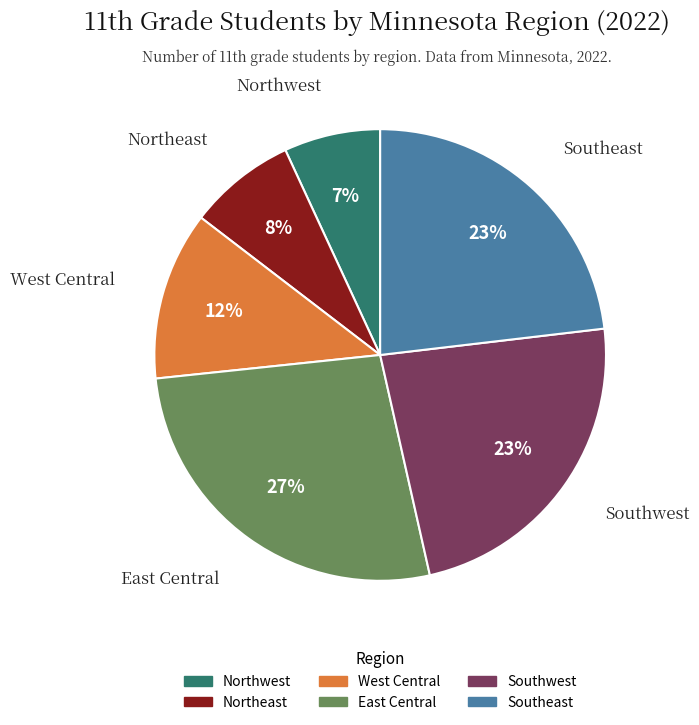

Which slice is the largest?

East Central